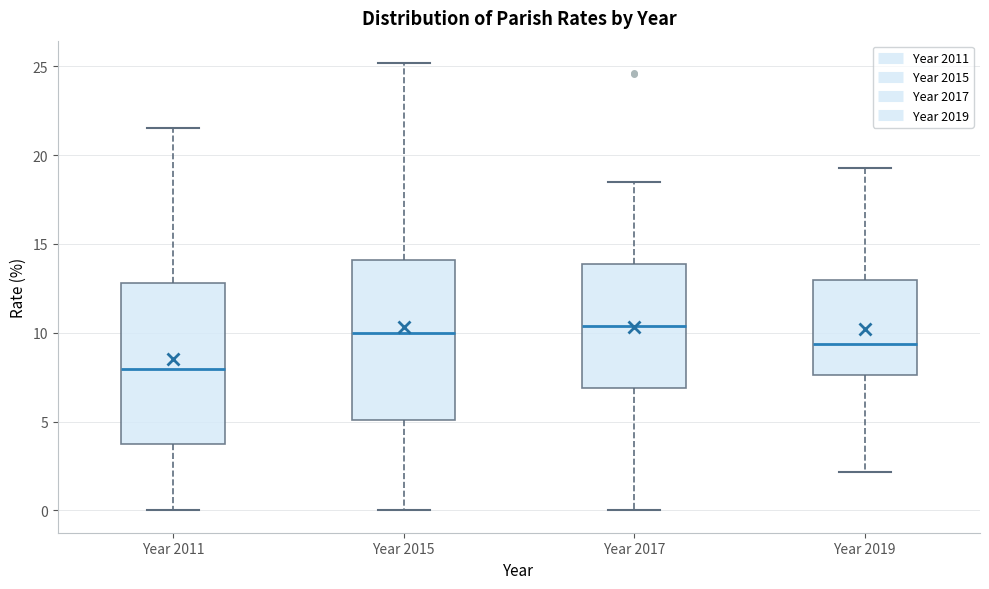

Reading left to right, read every box against the y-axis: the position of its median line, the range the box covers, and the ends of its whiskers. The values are not printed on the chart, so give them approximately, as read against the axis.

Year 2011: median 8.0, box 4.0 to 13.0, whiskers 0.0 to 21.5
Year 2015: median 10.0, box 5.0 to 14.0, whiskers 0.0 to 25.0
Year 2017: median 10.5, box 7.0 to 14.0, whiskers 0.0 to 18.5
Year 2019: median 9.5, box 7.5 to 13.0, whiskers 2.0 to 19.5